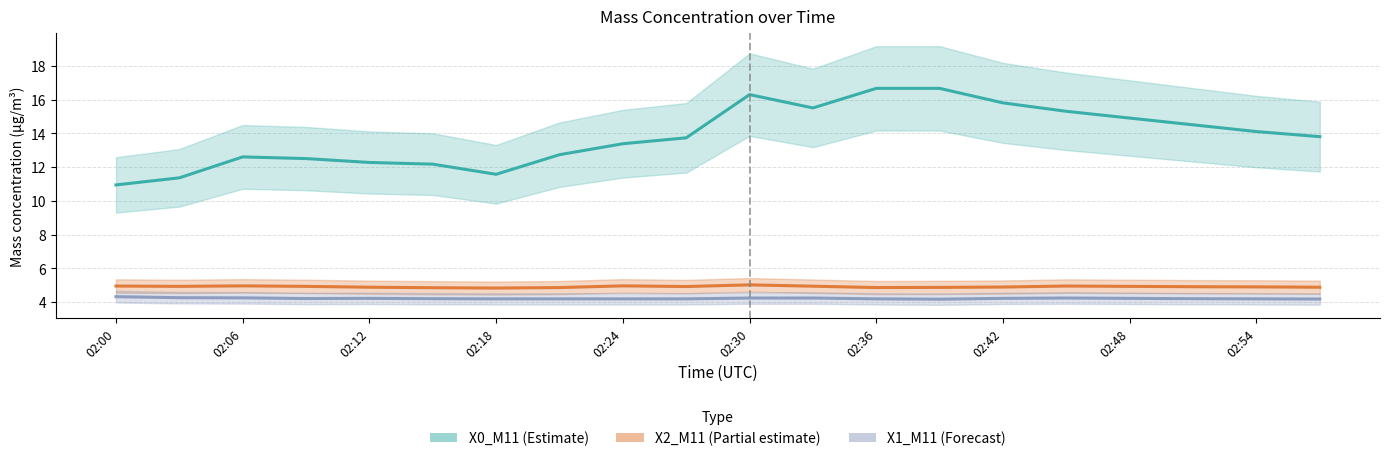

At how many categories does at least one series exceed 11?

19